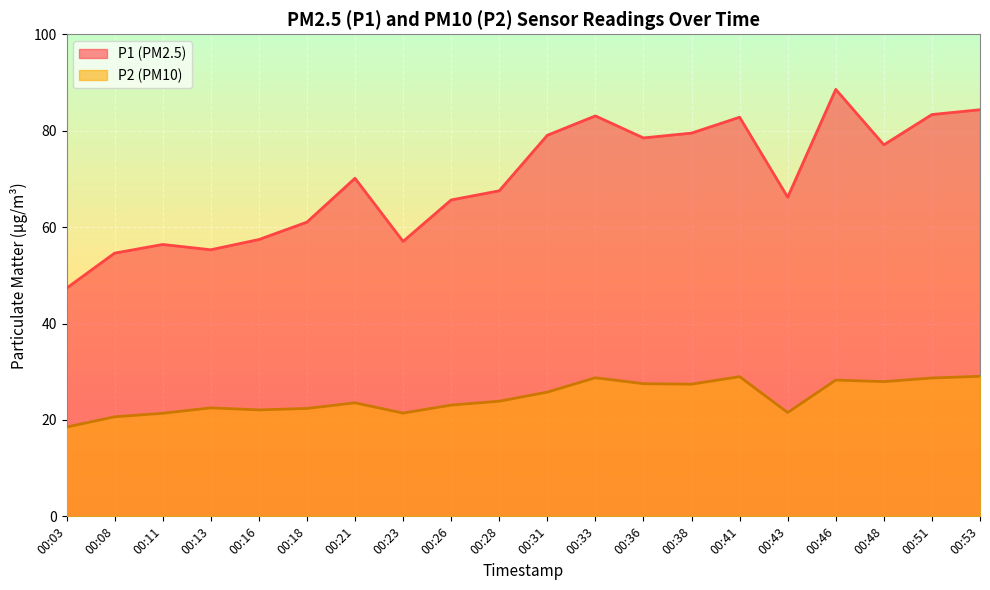

What is the difference between the P1 values at 00:53 and 00:08?

29.7